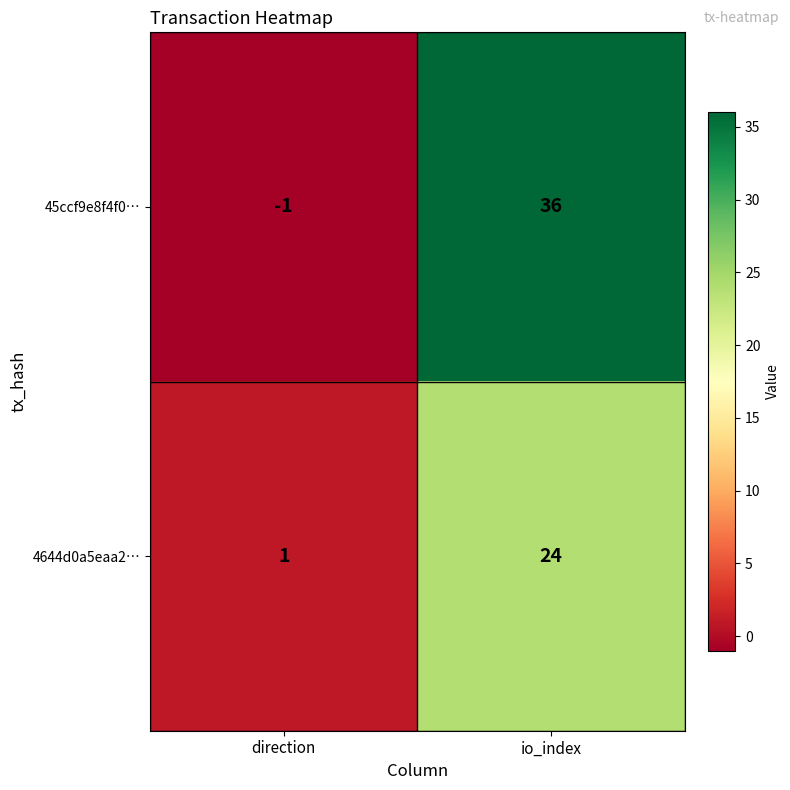

What is the smallest value displayed?

-1